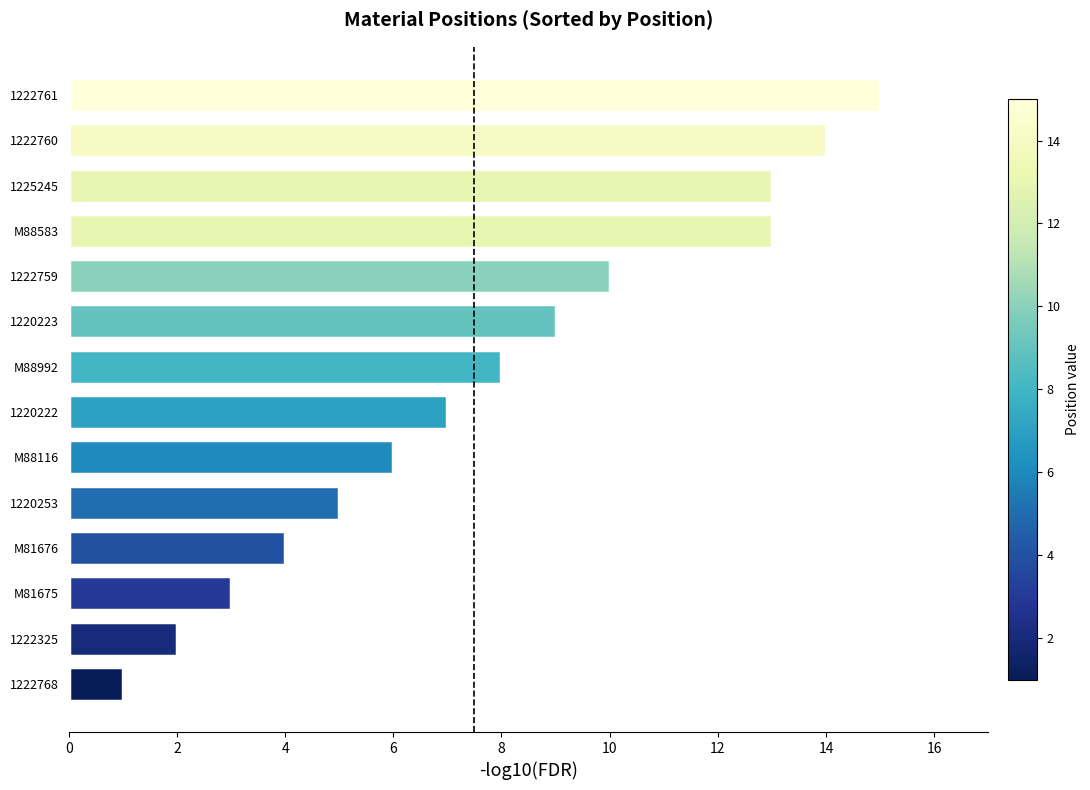

What is the approximate value at M81676?

4